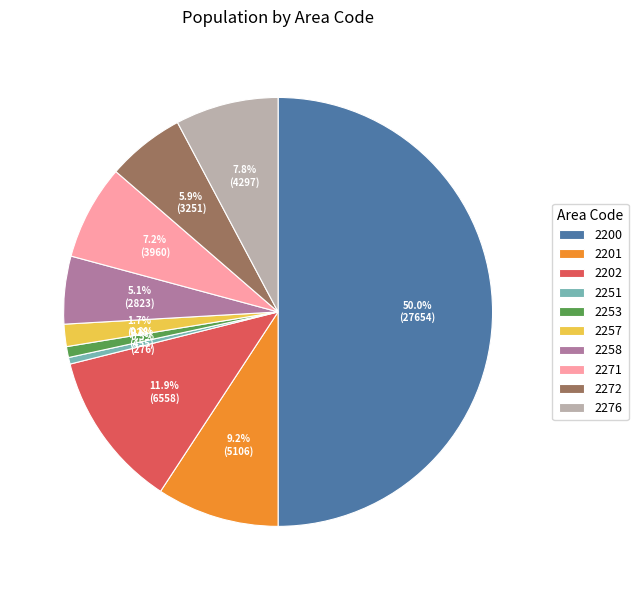

To the nearest percent, what is the combined percentage of 2201 and 2257?

11%